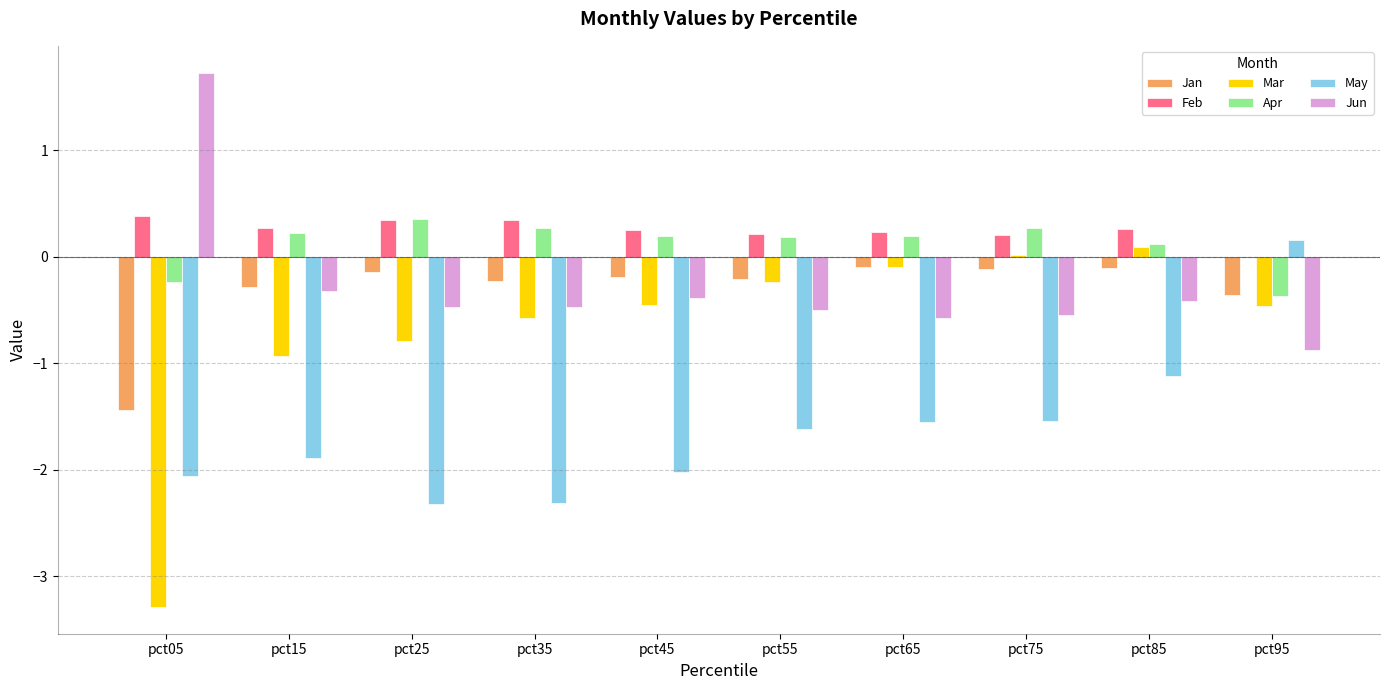

What are all the series names shown in the legend?

Jan, Feb, Mar, Apr, May, Jun